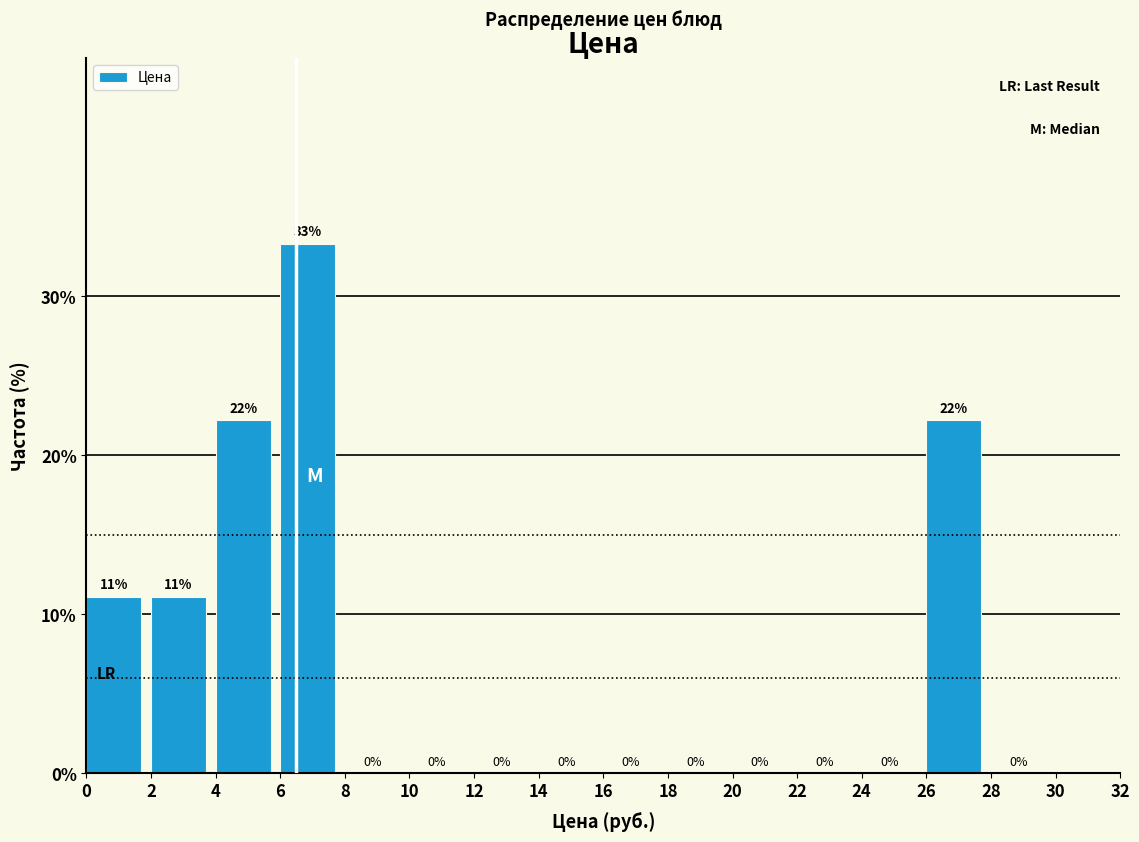

Which range on the x-axis has the tallest bar?

6 to 8